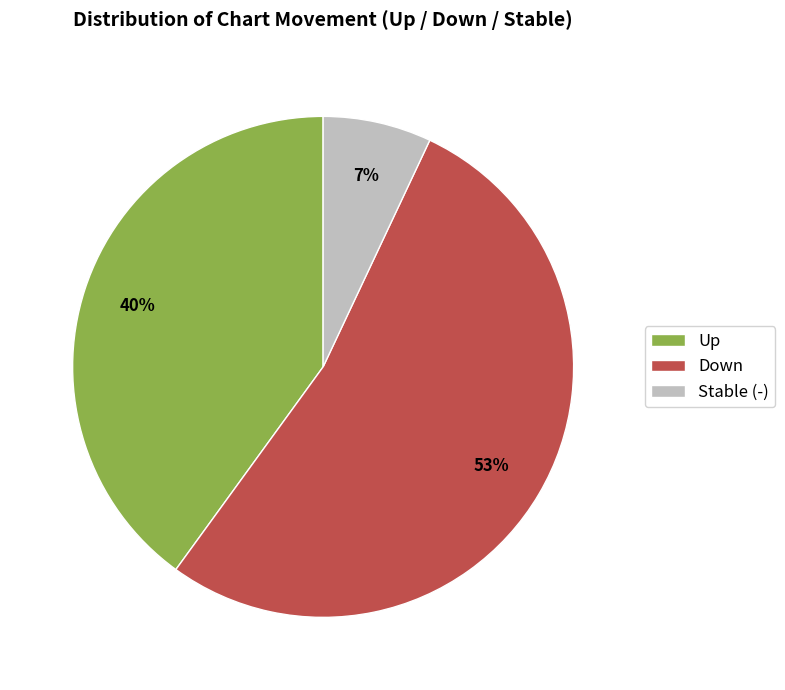

To the nearest percent, what percentage of the pie is Up?

40%